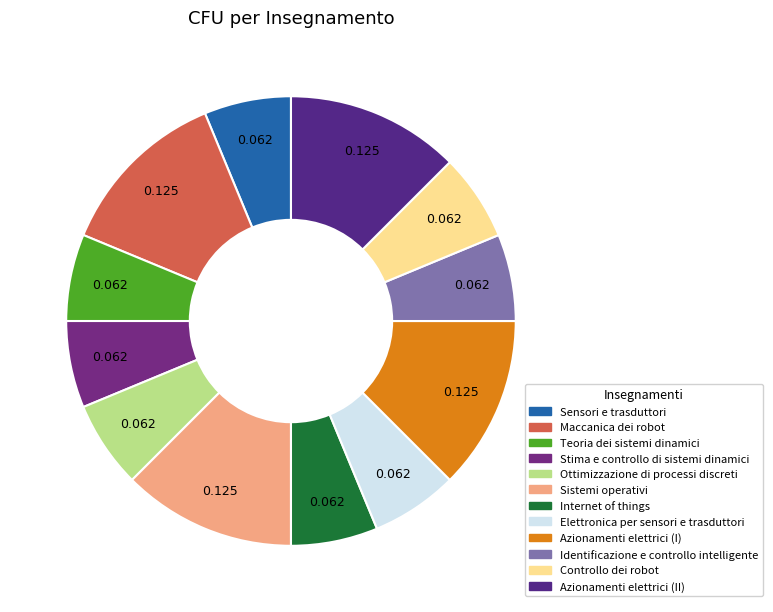

What is the smallest slice in the pie chart?

Sensori e trasduttori